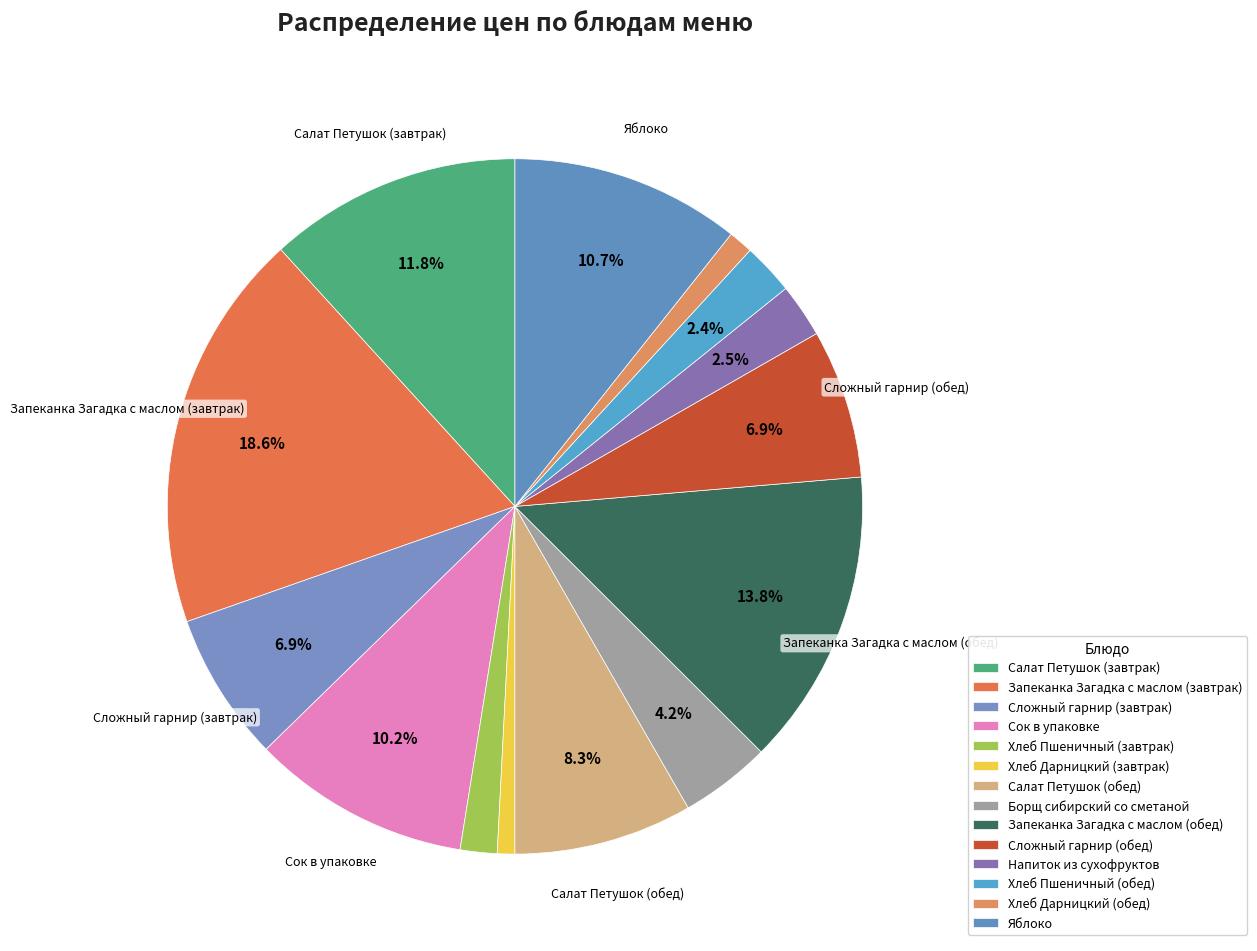

How many slices are in this pie chart?

14